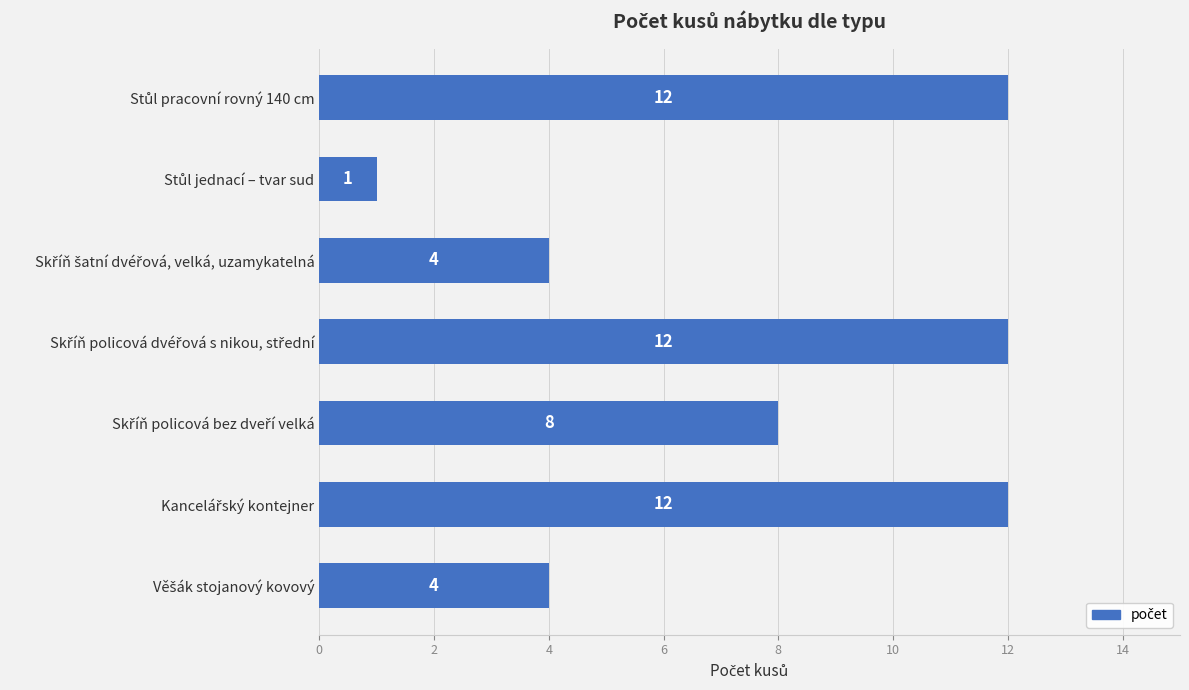

What is the difference between the maximum and minimum values?

11